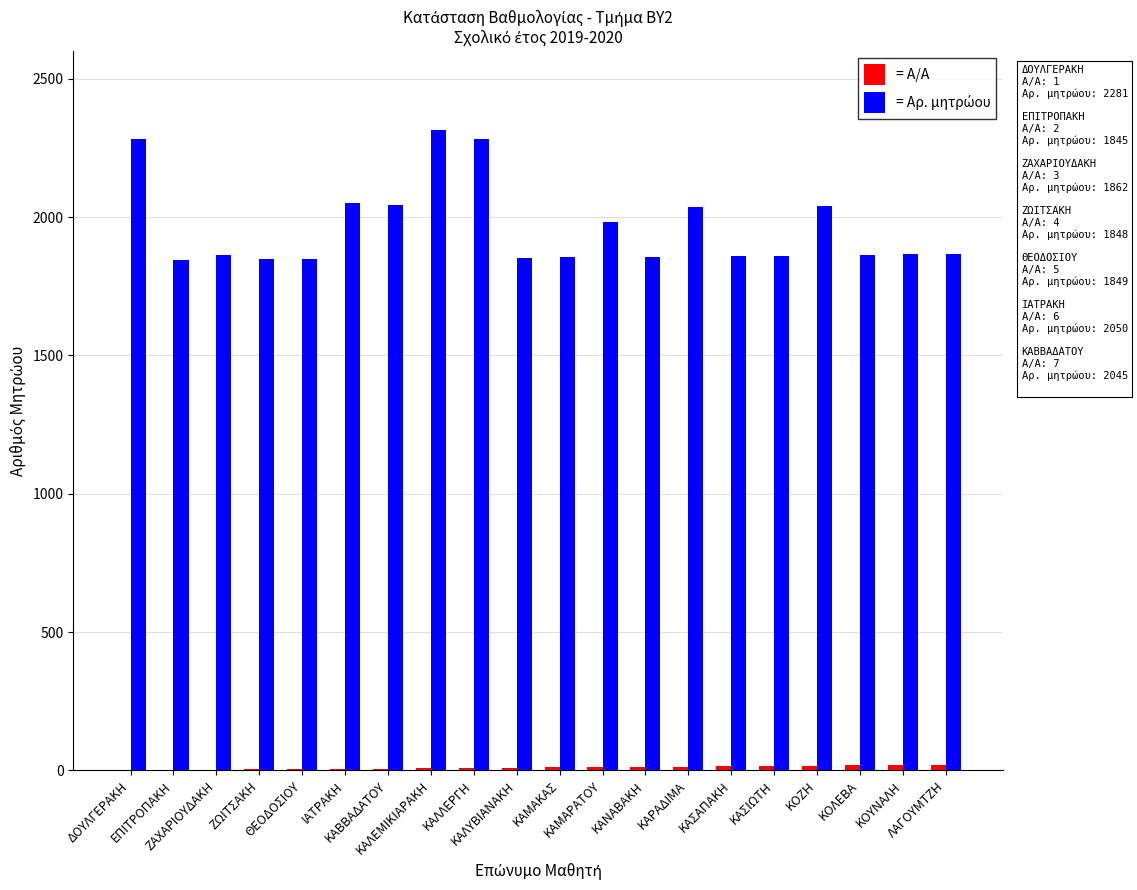

What is the greatest value displayed?

2313